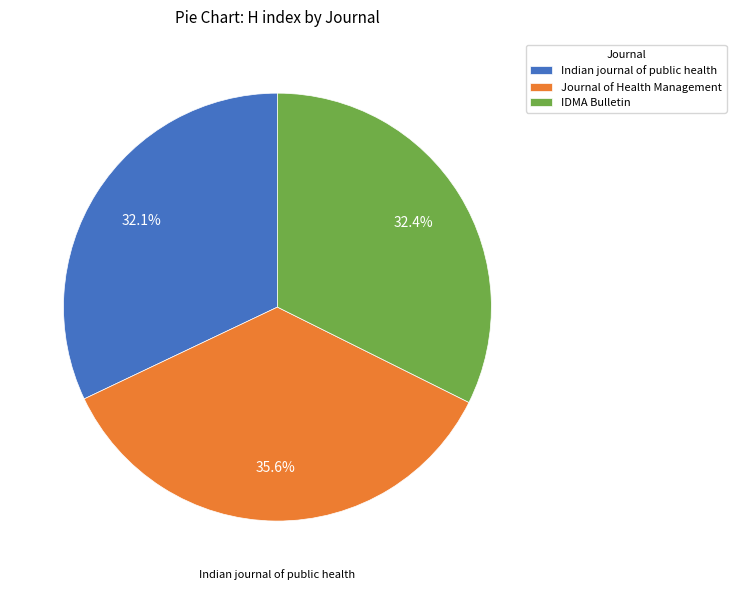

What is the smallest slice in the pie chart?

Indian journal of public health